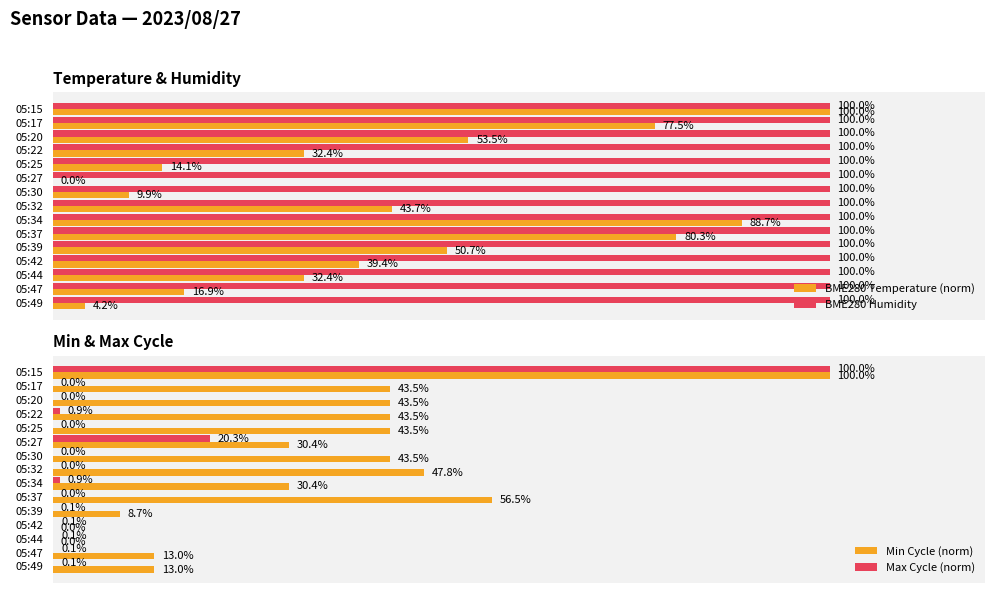

Where is BME280 Temperature (norm) nearest to the value 49?

05:39